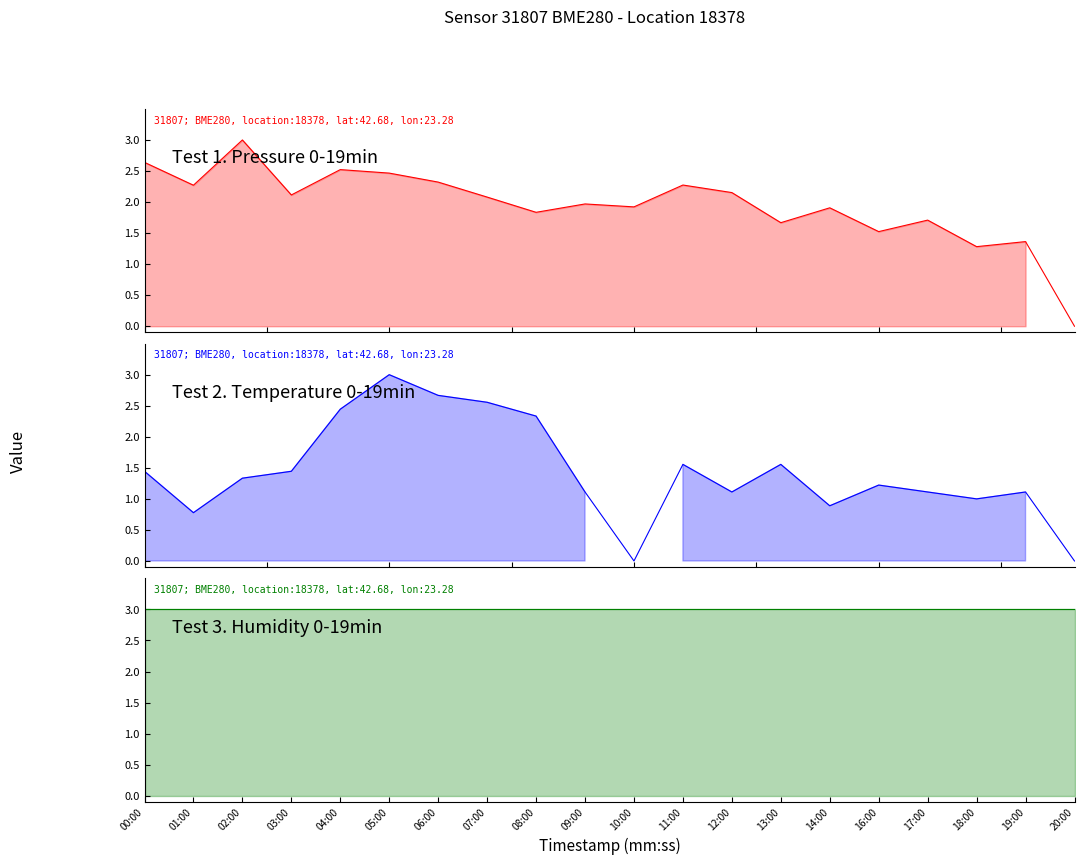

True or false: Test 1. Pressure 0-19min and Test 2. Temperature 0-19min intersect in this chart.

True